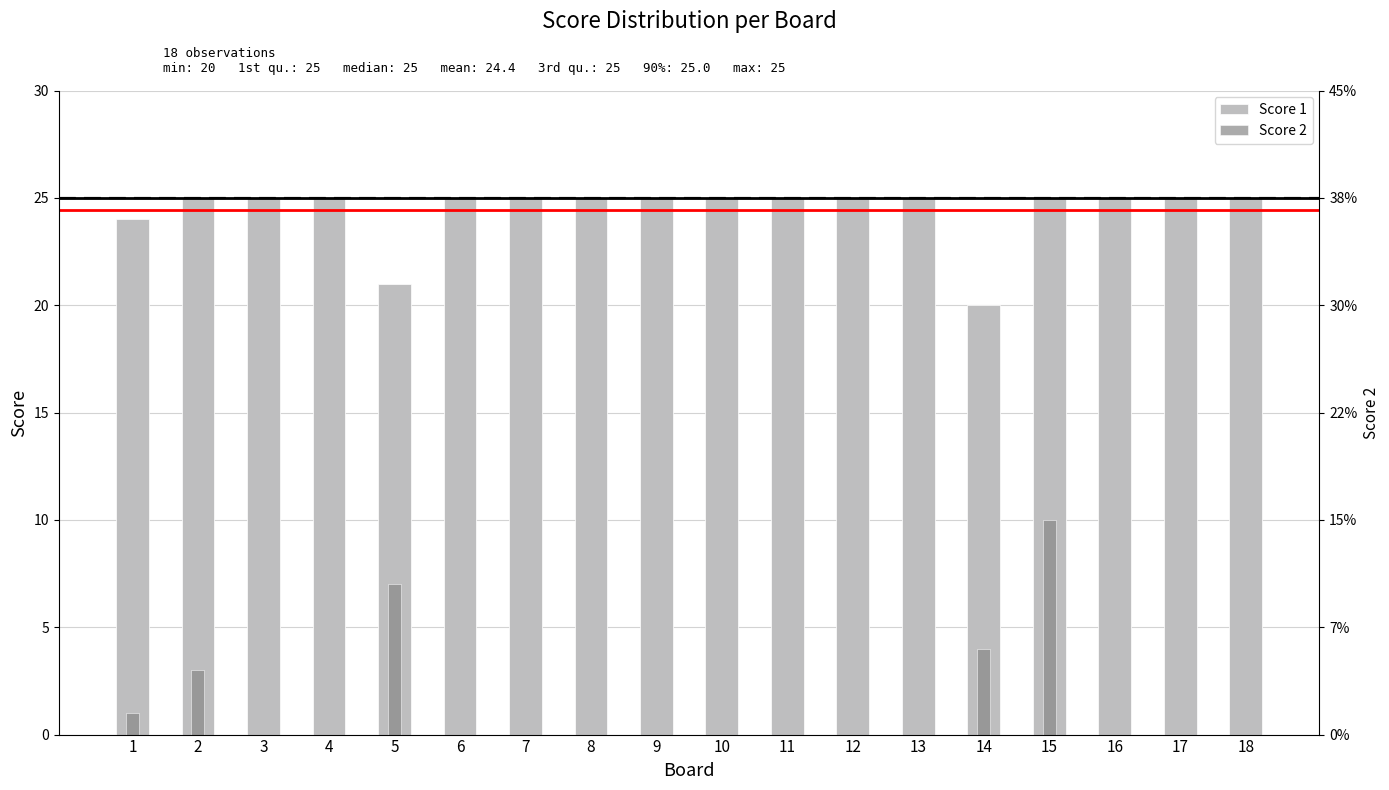

Reading right to left, what are all the values shown in this chart?

Score 1: 18=25	17=25	16=25	15=25	14=20	13=25	12=25	11=25	10=25	9=25	8=25	7=25	6=25	5=21	4=25	3=25	2=25	1=24
Score 2: 18=0	17=0	16=0	15=10	14=4	13=0	12=0	11=0	10=0	9=0	8=0	7=0	6=0	5=7	4=0	3=0	2=3	1=1